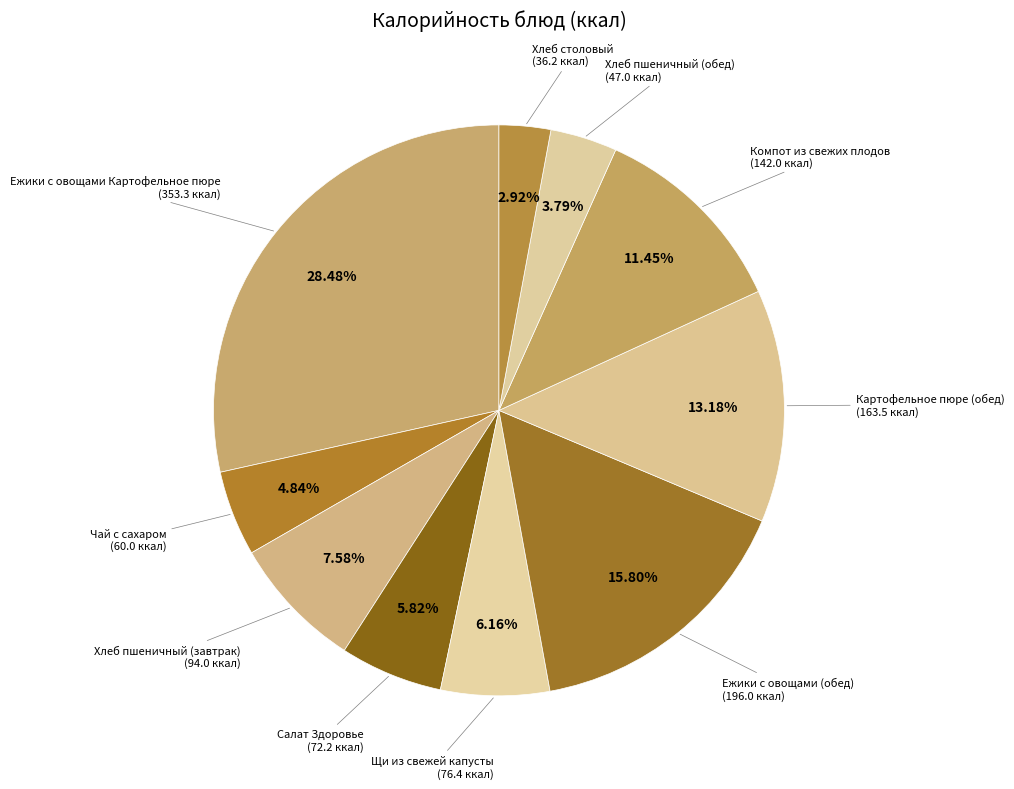

Count the number of slices in the pie.

10